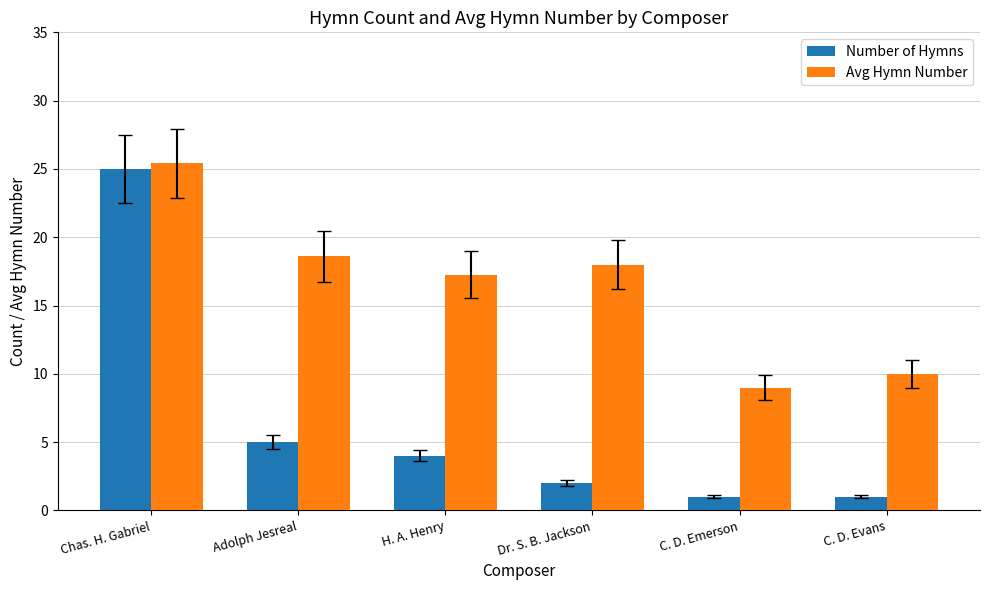

What are all the series names shown in the legend?

Number of Hymns, Avg Hymn Number